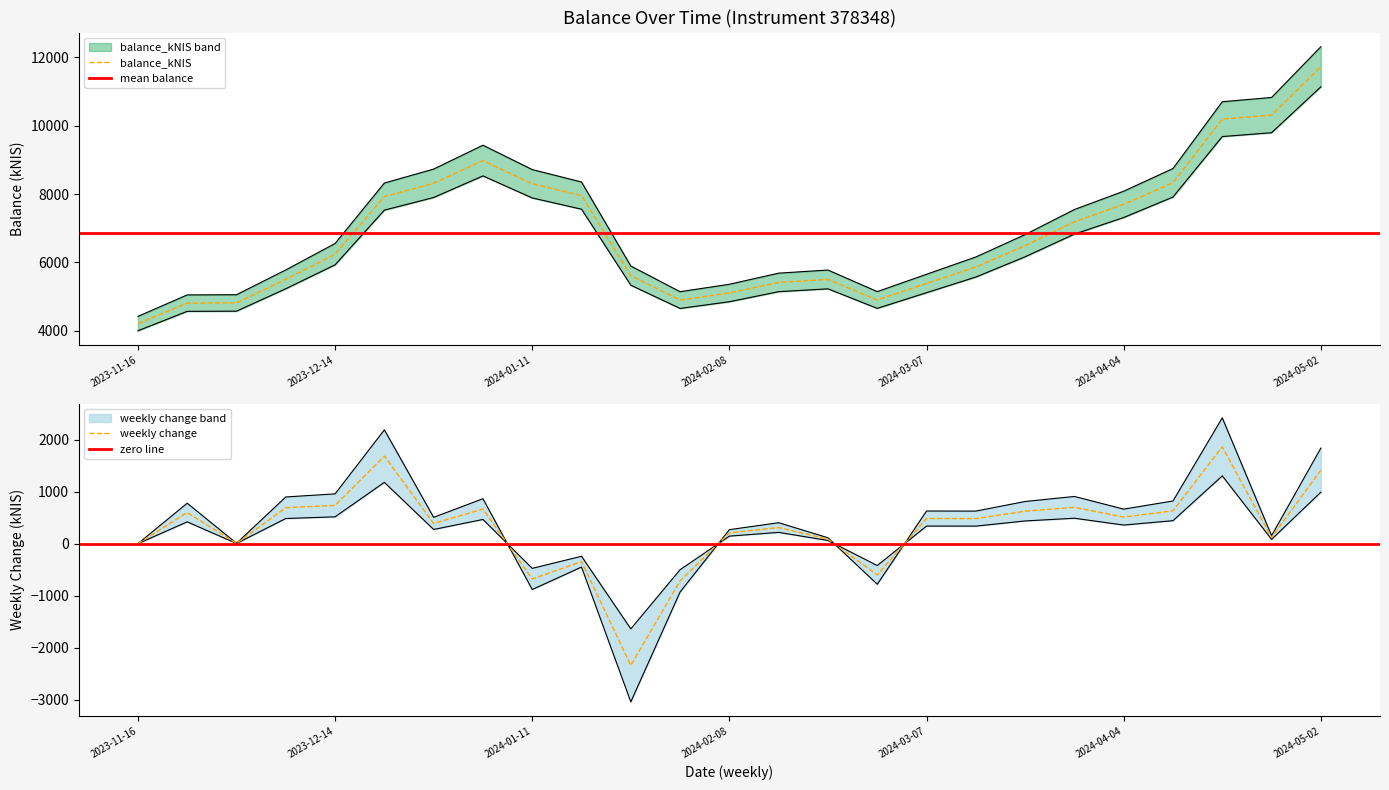

Reading left to right, what are all the values shown in this chart?

2023-11-16=4421.8	2023-11-23=5049.9	2023-11-30=5055.4	2023-12-07=5780.4	2023-12-14=6553.5	2023-12-21=8321.1	2023-12-28=8729.7	2024-01-04=9427.5	2024-01-11=8714.9	2024-01-18=8351.3	2024-01-25=5894.4	2024-02-01=5143.6	2024-02-08=5361.0	2024-02-15=5686.1	2024-02-22=5777.2	2024-02-29=5146.4	2024-03-07=5653.2	2024-03-14=6158.8	2024-03-21=6813.5	2024-03-28=7546.4	2024-04-04=8082.5	2024-04-11=8745.1	2024-04-18=10699.2	2024-04-25=10823.6	2024-05-02=12307.0